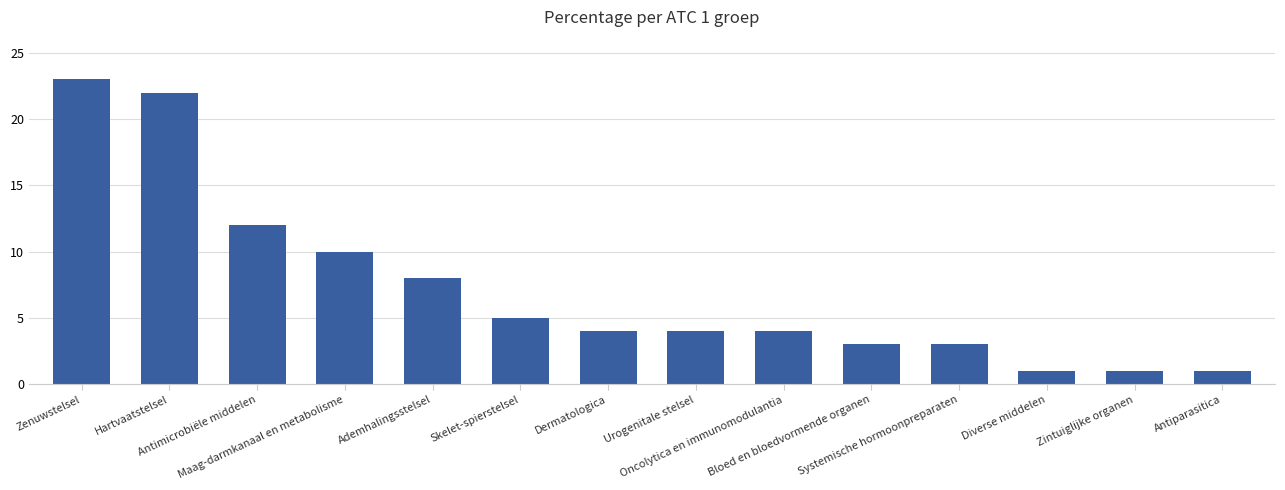

What is the maximum value shown in the chart?

23